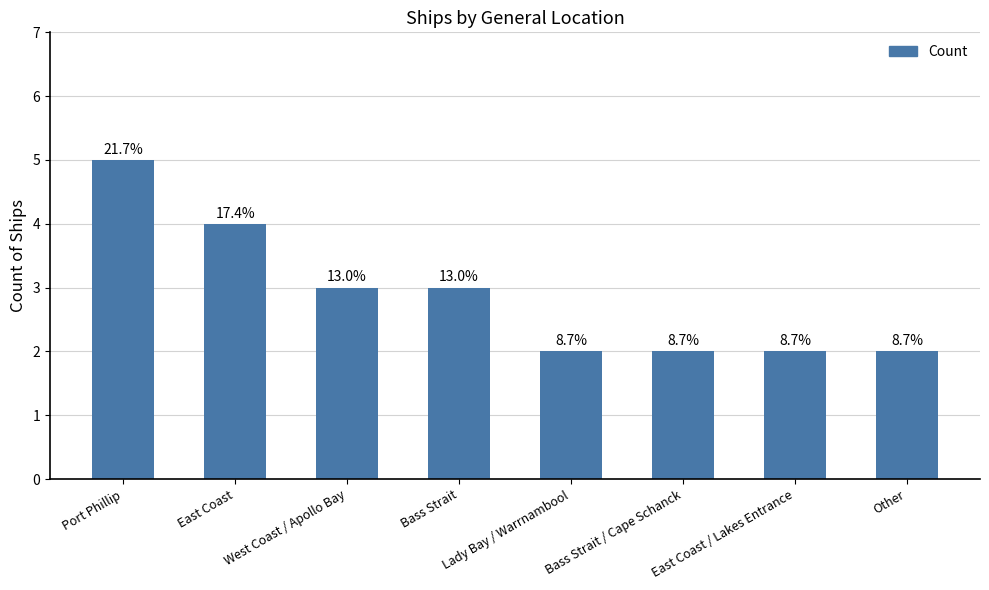

How many bars are there in total?

8